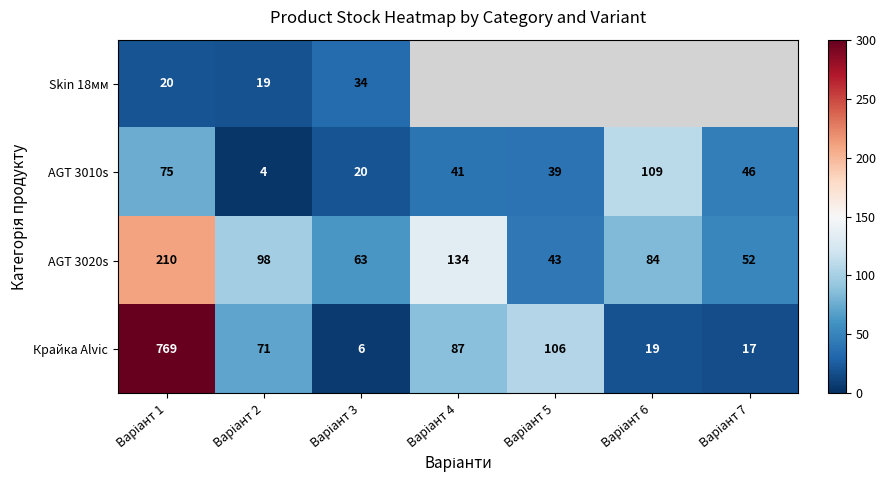

How many values in the Крайка Alvic series are below 71?

3